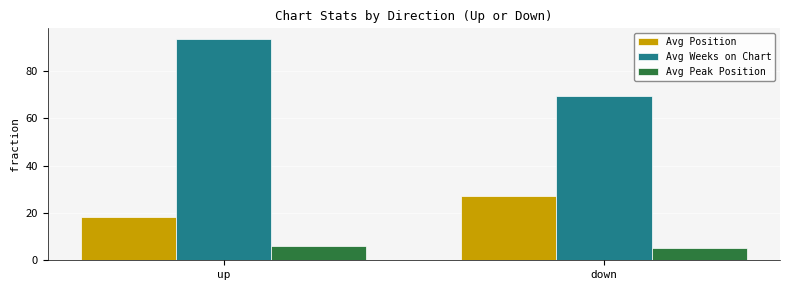

List the series in order of their overall mean, highest first.

Avg Weeks on Chart, Avg Position, Avg Peak Position